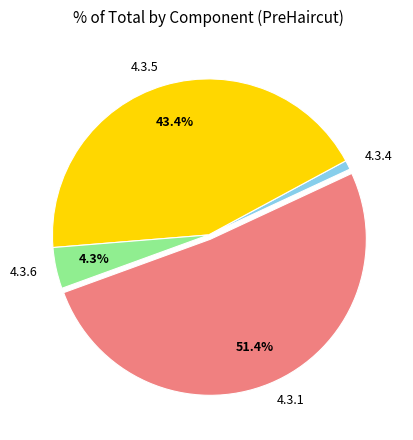

To the nearest percent, what is the difference between the largest and smallest slice percentages?

50%